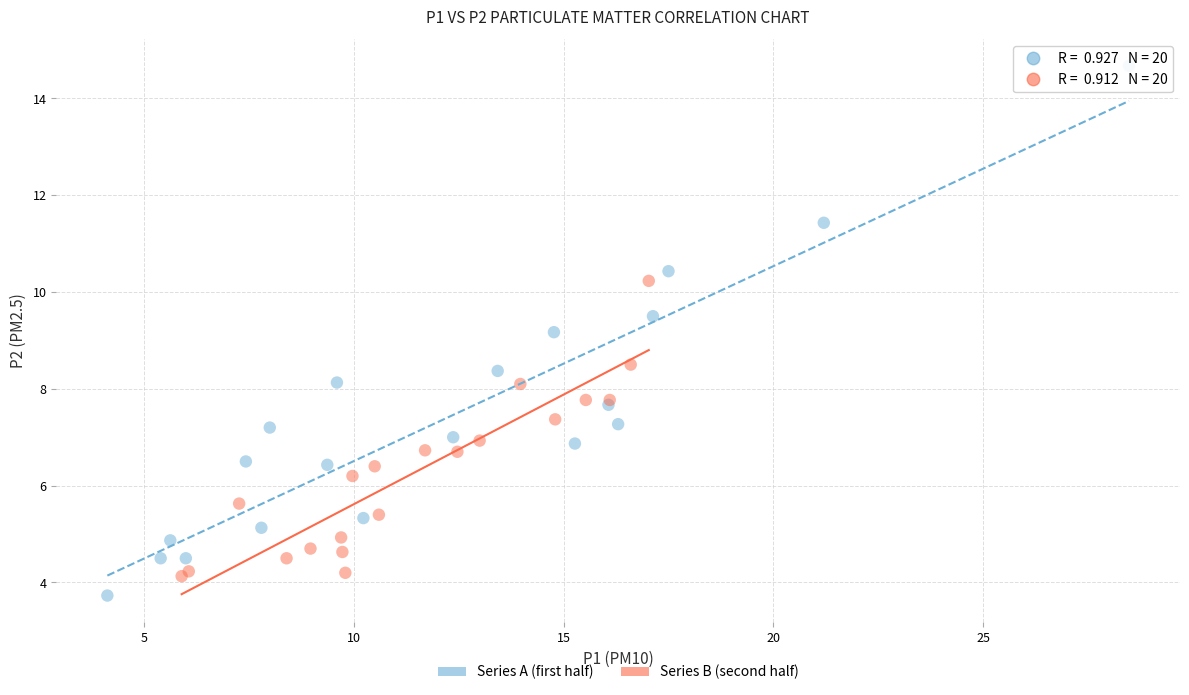

Which series has the widest spread of Y values?

Series A (first half)